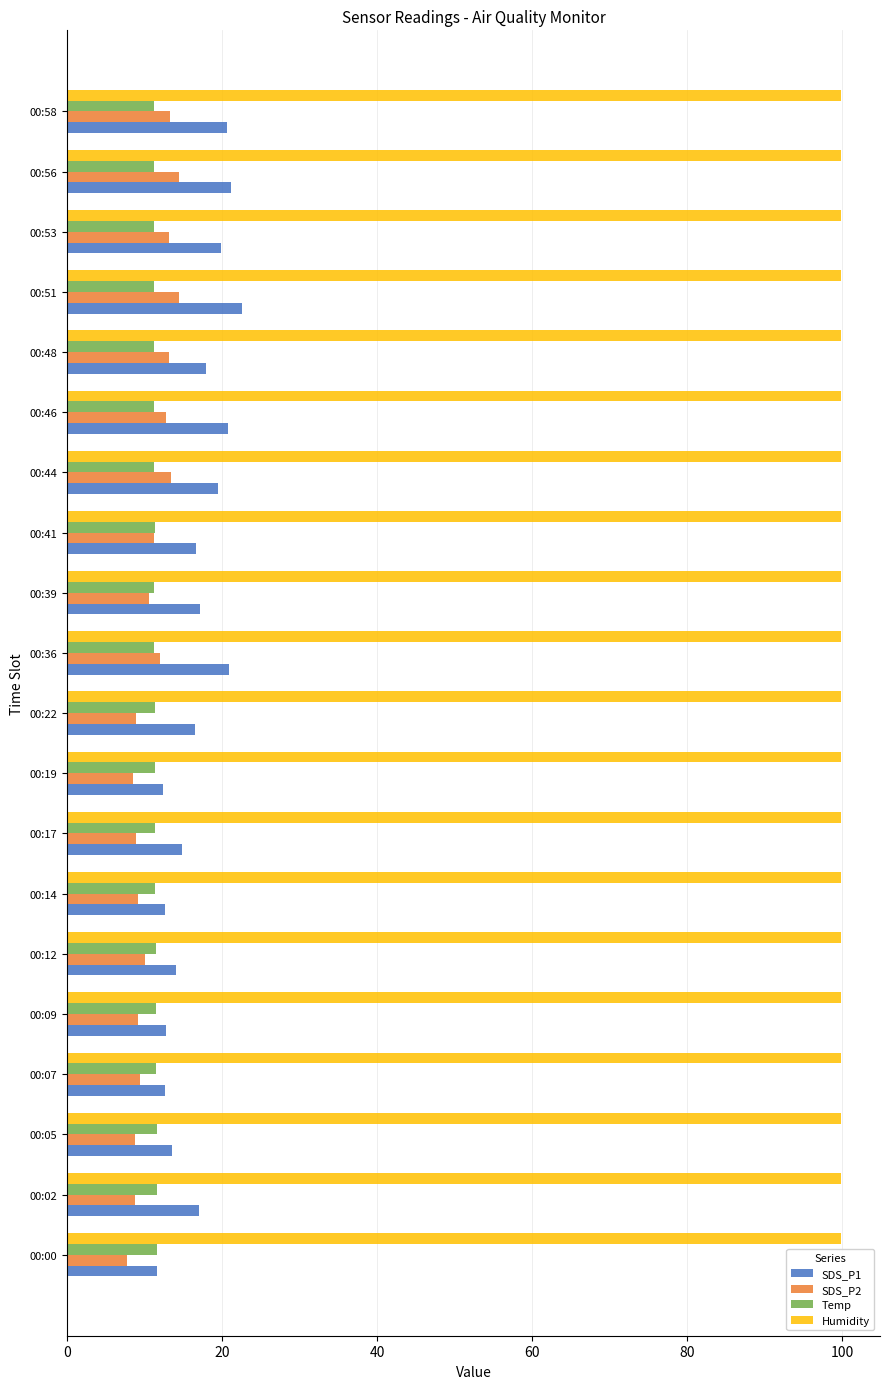

What are all the series names shown in the legend?

SDS_P1, SDS_P2, Temp, Humidity